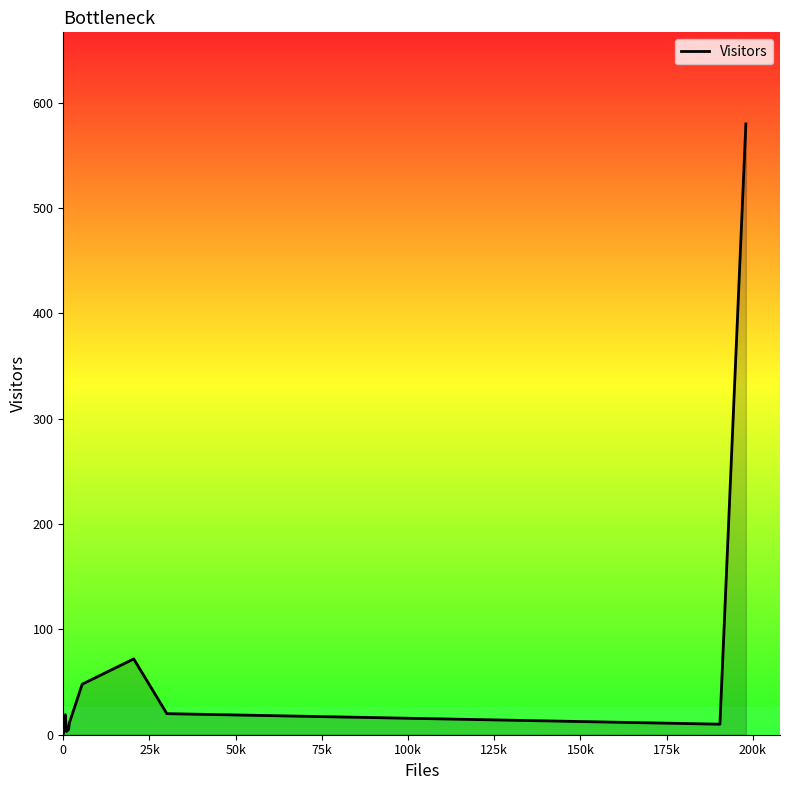

What is the difference between the maximum and minimum values?

579